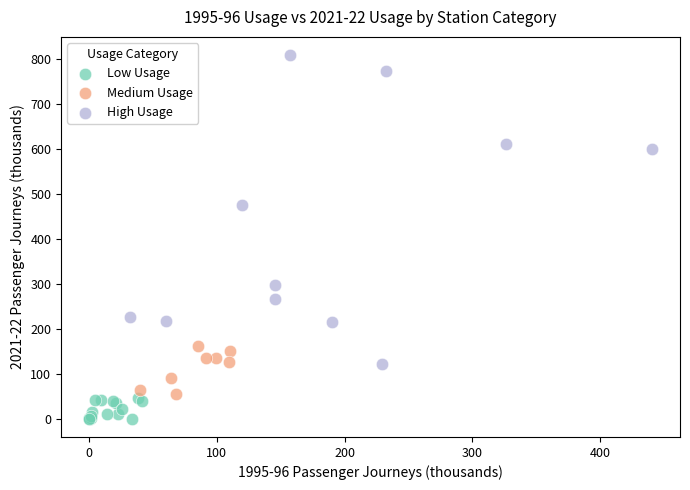

Which series has the widest spread of Y values?

High Usage